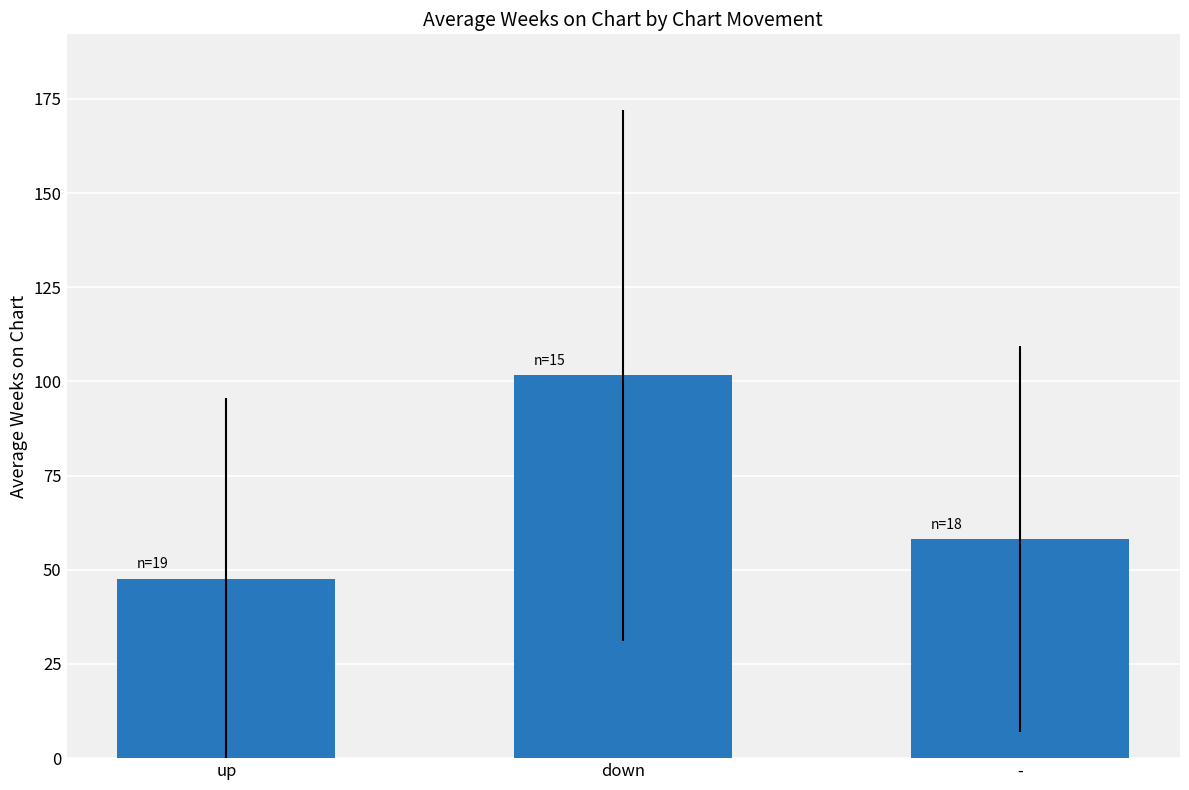

At which category does the chart reach its minimum across all series?

up